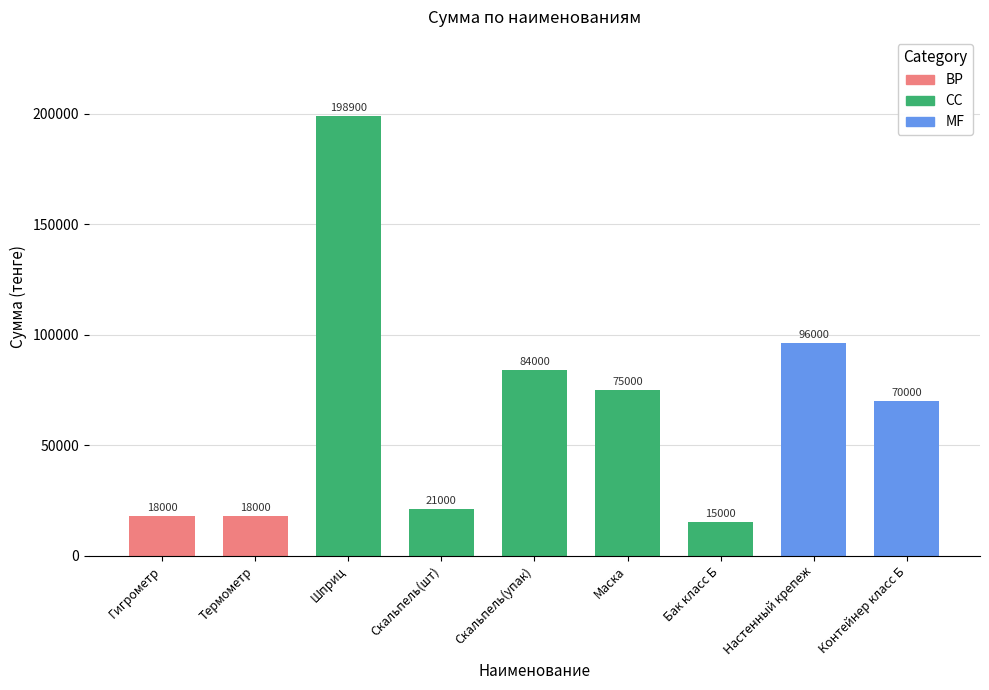

Reading right to left, list all the values displayed in this chart.

Контейнер класс Б=70000	Настенный крепеж=96000	Бак класс Б=15000	Маска=75000	Скальпель(упак)=84000	Скальпель(шт)=21000	Шприц=198900	Термометр=18000	Гигрометр=18000